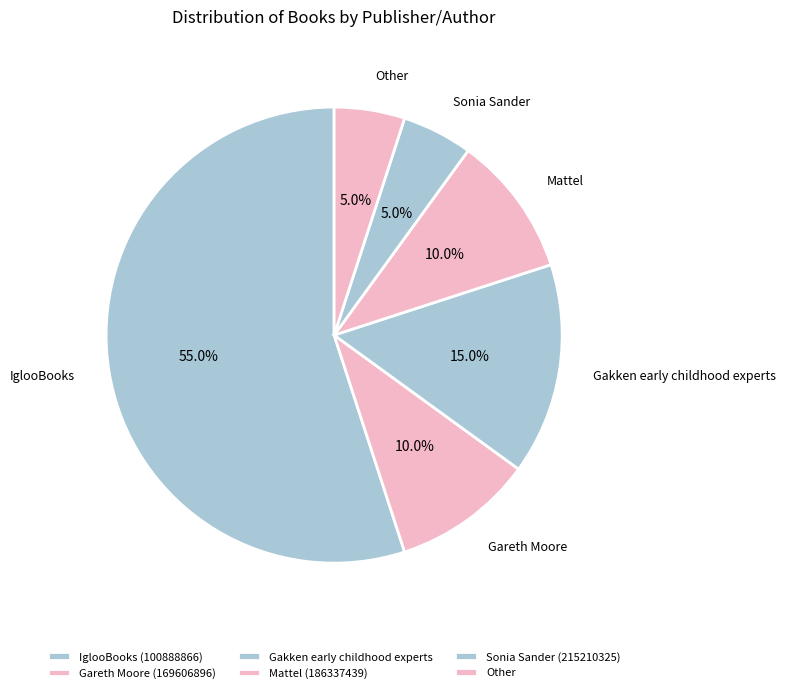

What is the largest slice in the pie chart?

IglooBooks (100888866)